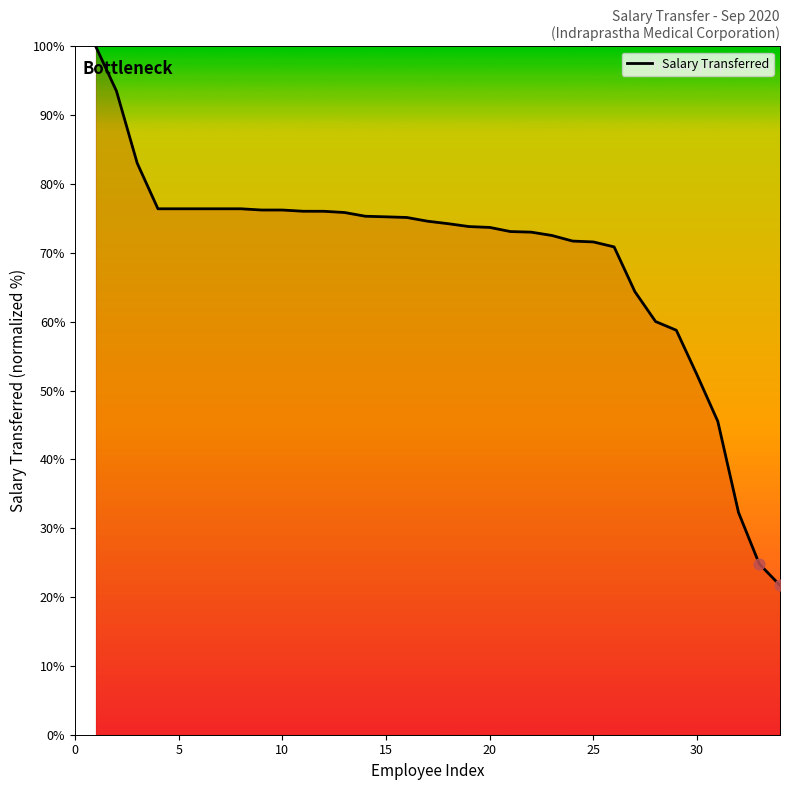

What is the minimum value shown in the chart?

21.7